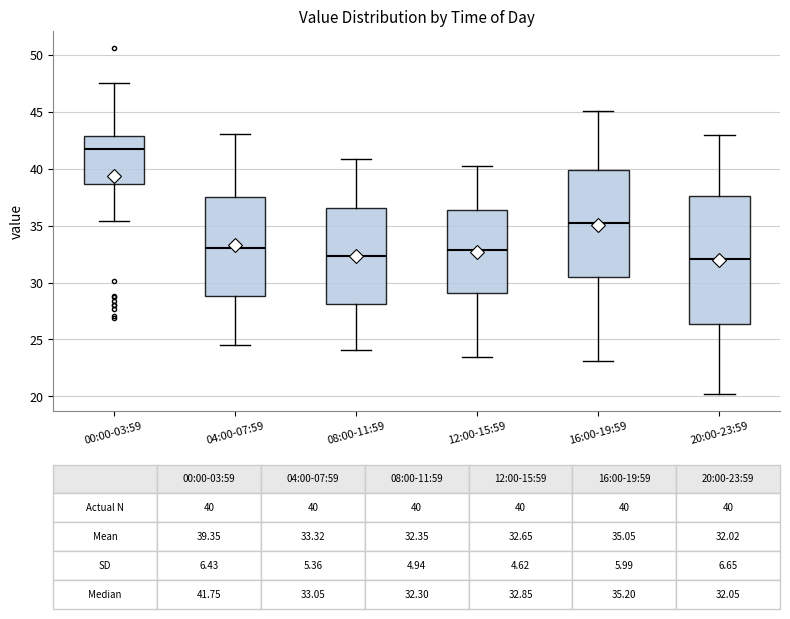

Which box is the tallest, from its lower edge to its upper edge?

20:00-23:59